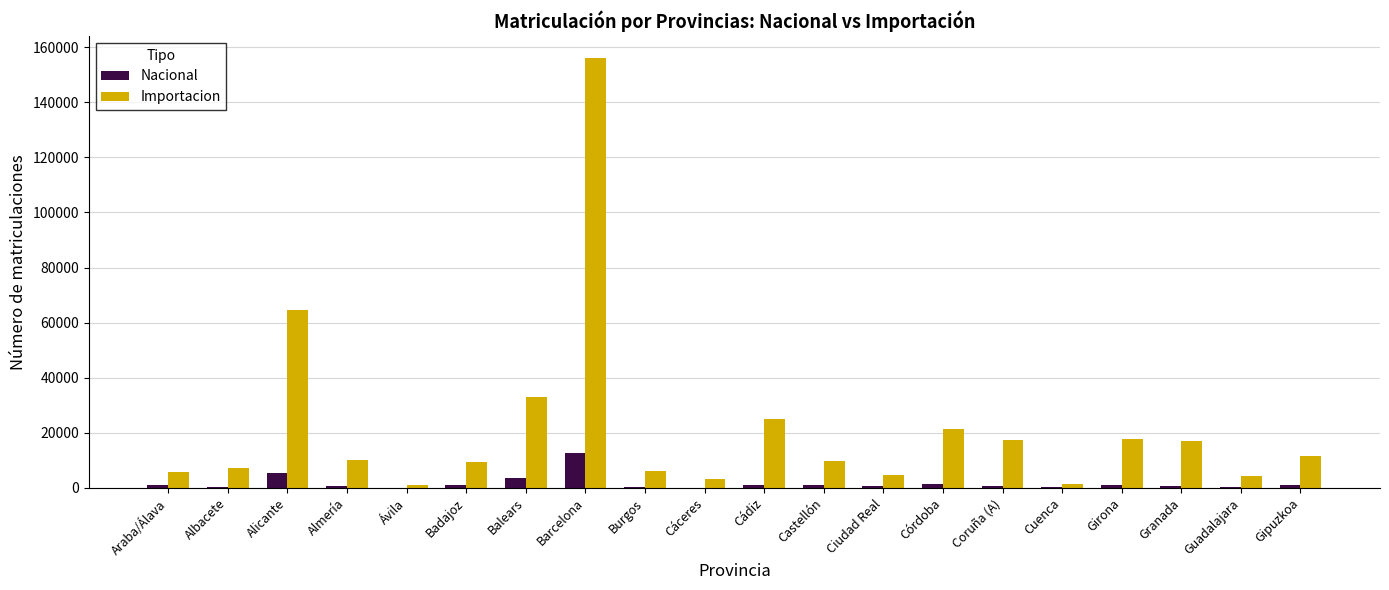

What are all the series names shown in the legend?

Nacional, Importacion